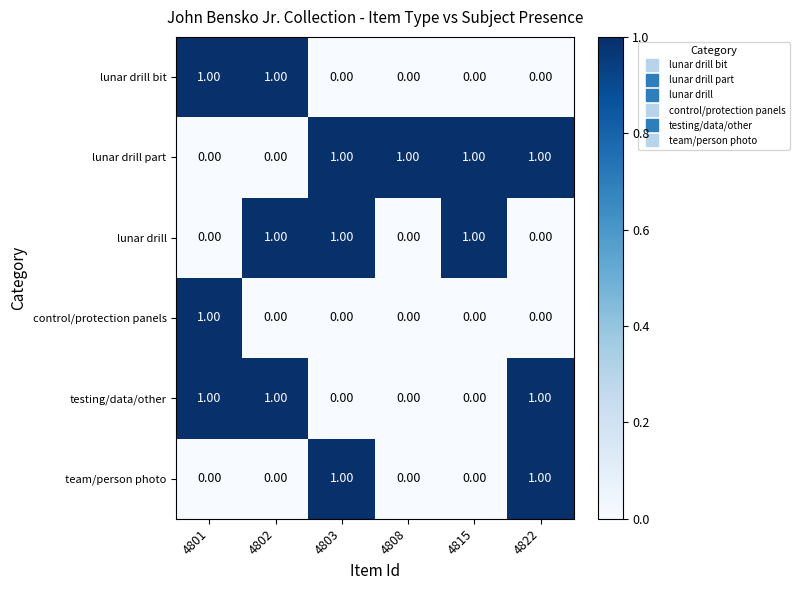

At how many categories does at least one series exceed 0?

6